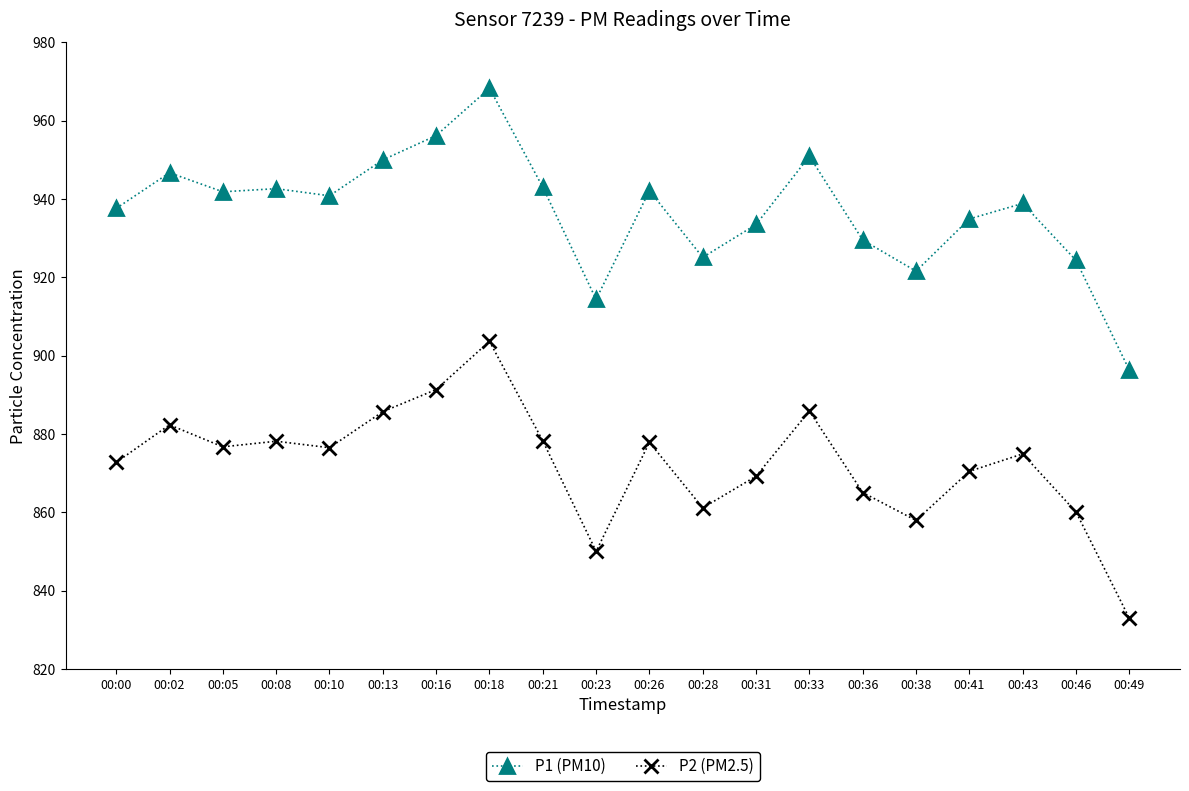

Which series has the widest spread of values?

P1 (PM10)